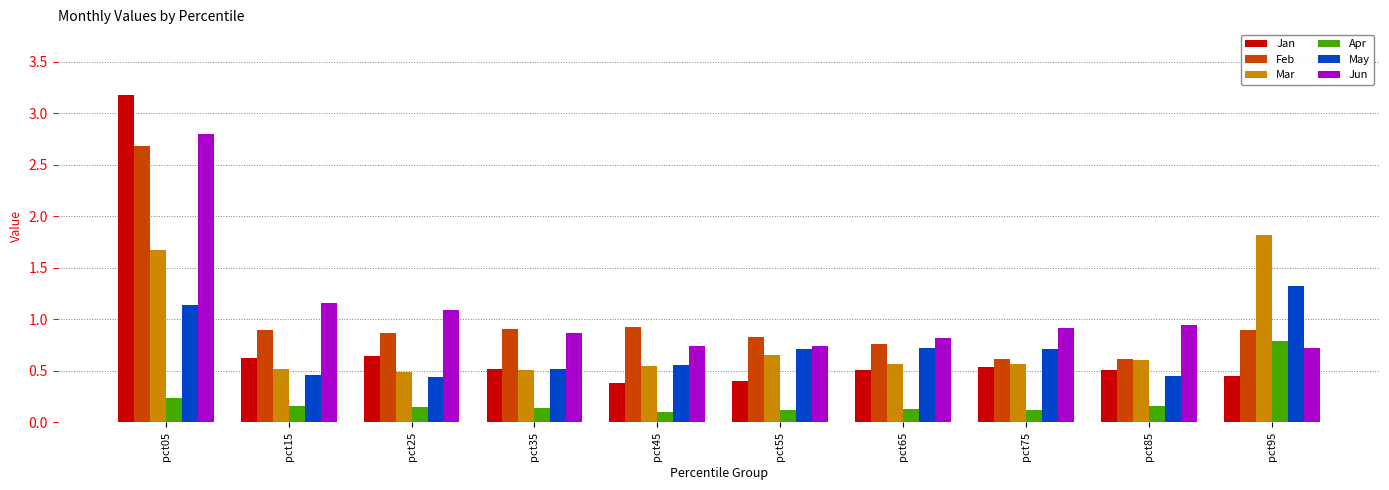

Are the bars horizontal?

No